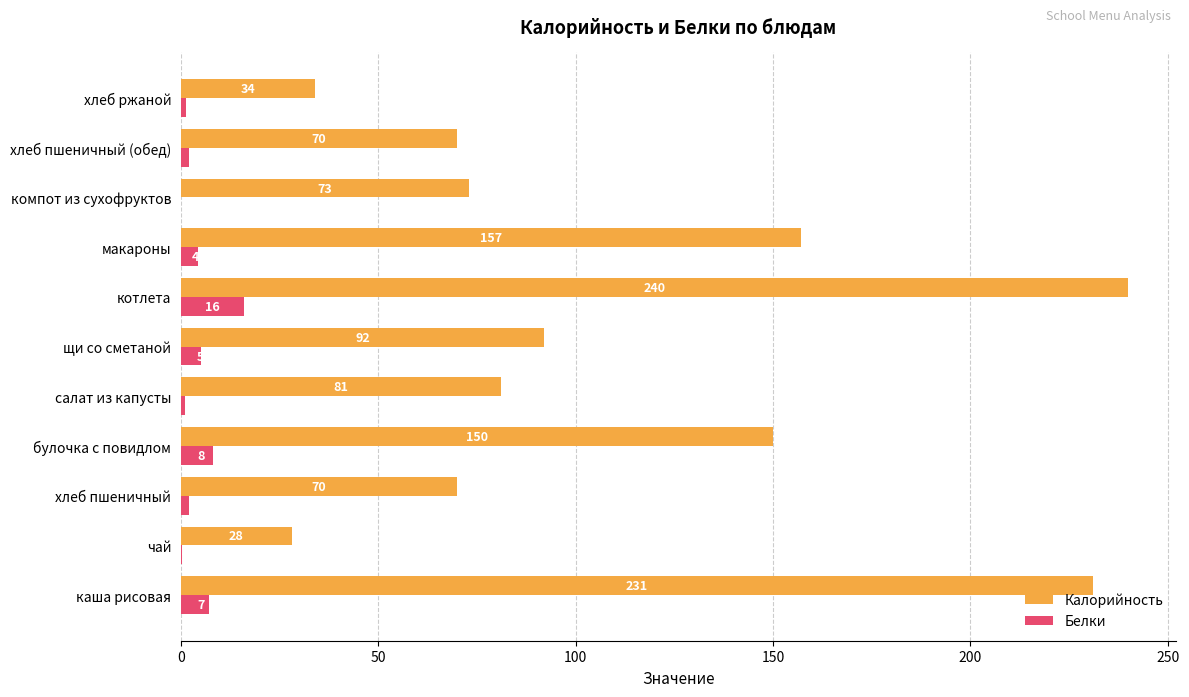

Read the Калорийность value at хлеб пшеничный.

70.0